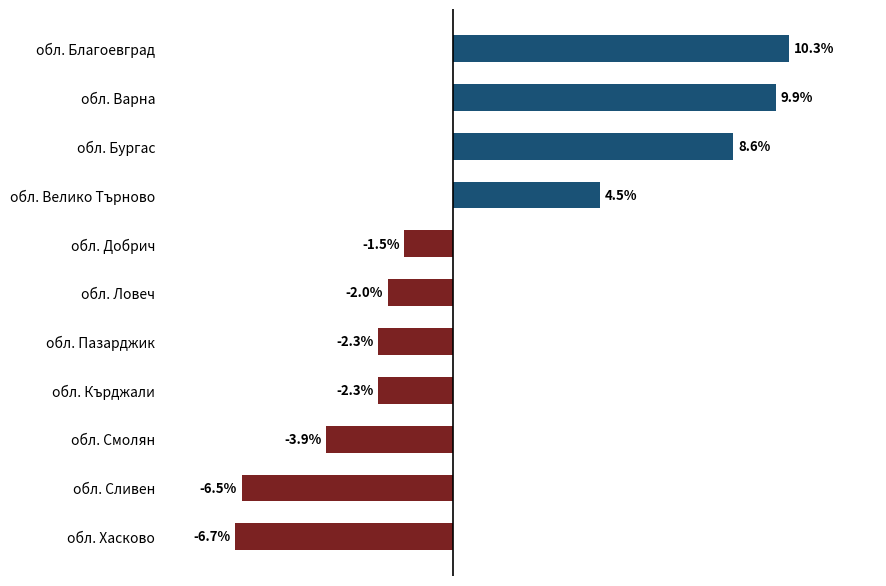

At which category does the chart reach its peak across all series?

обл. Благоевград